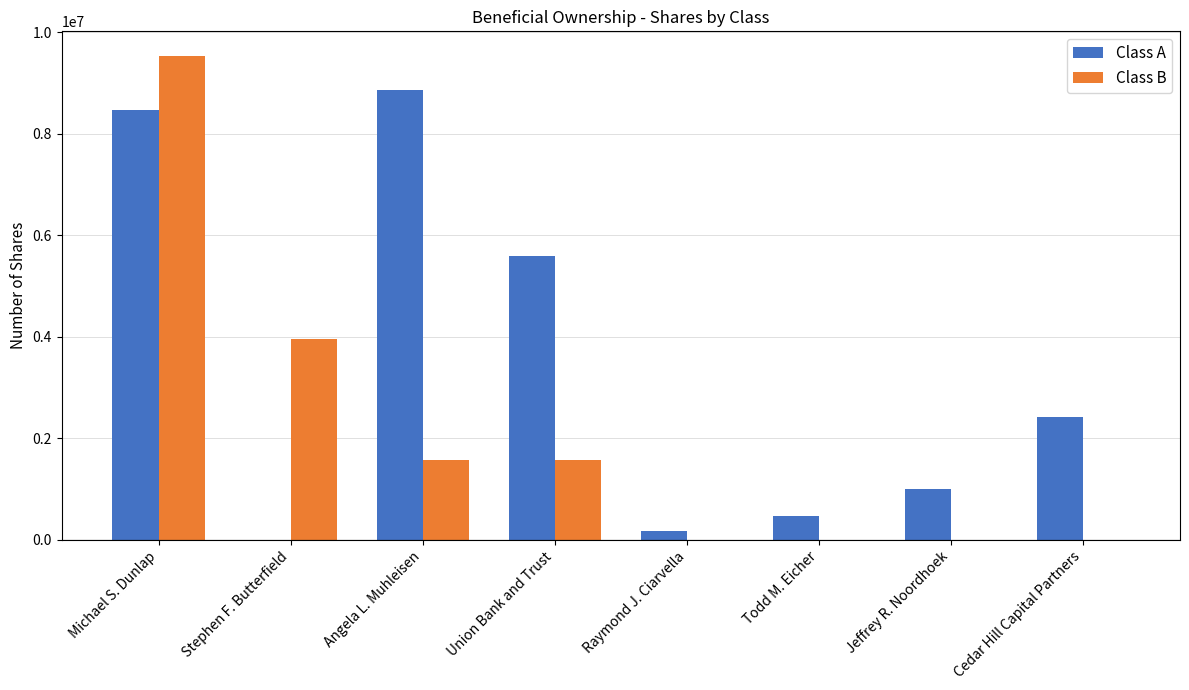

What is the maximum value for Class A?

8860779